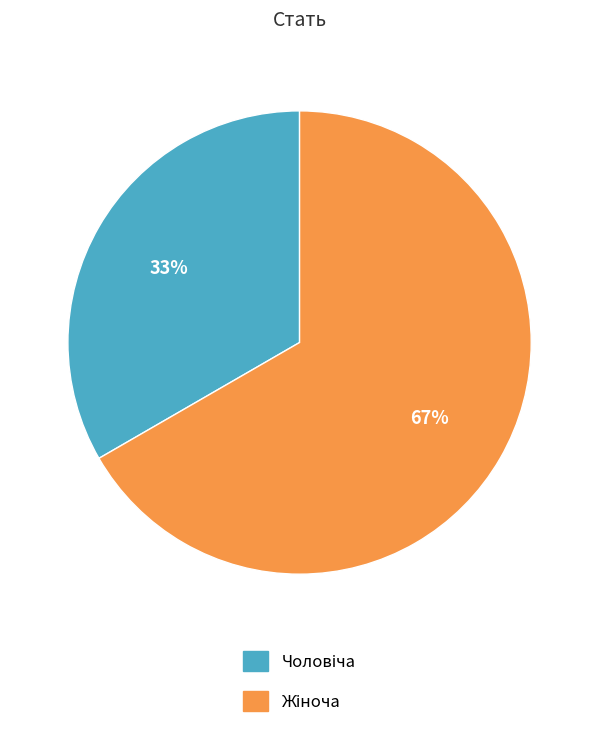

To the nearest percent, what is the average slice percentage?

50%